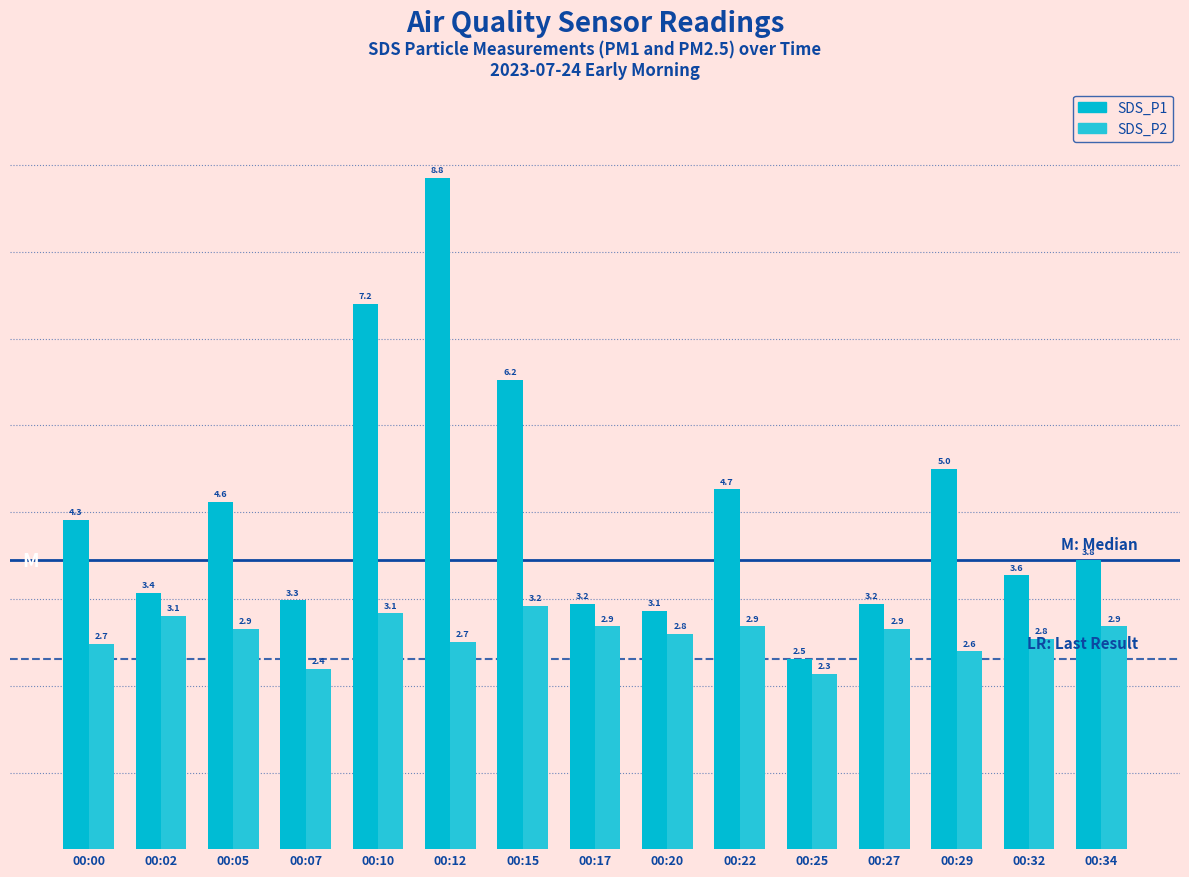

What is the difference between the highest and lowest values at 00:20?

0.3